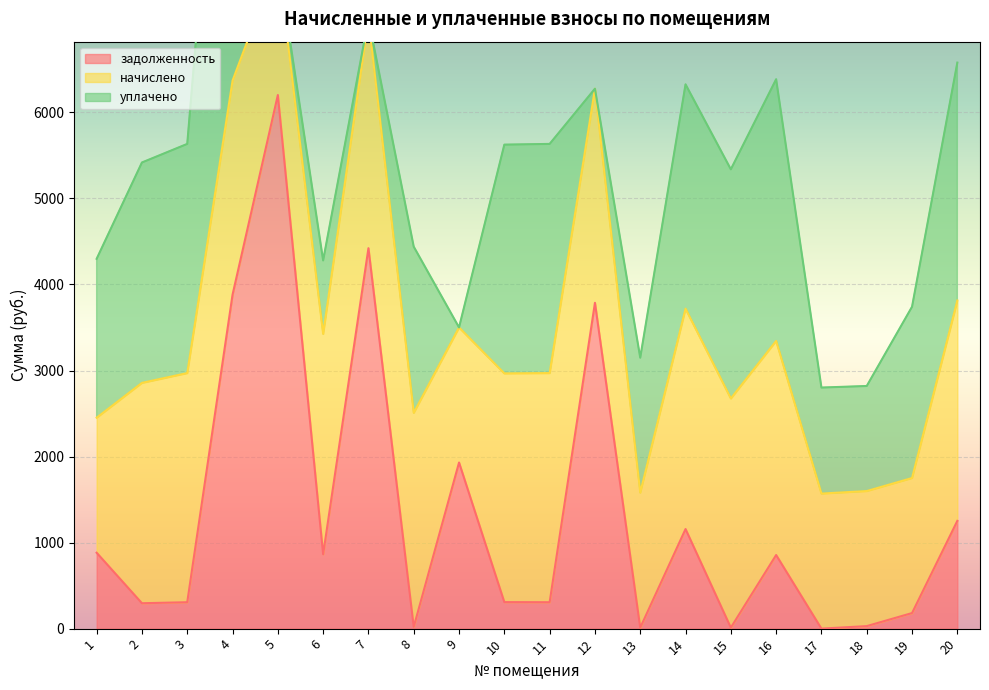

What is the sum of all задолженность values?

26702.8